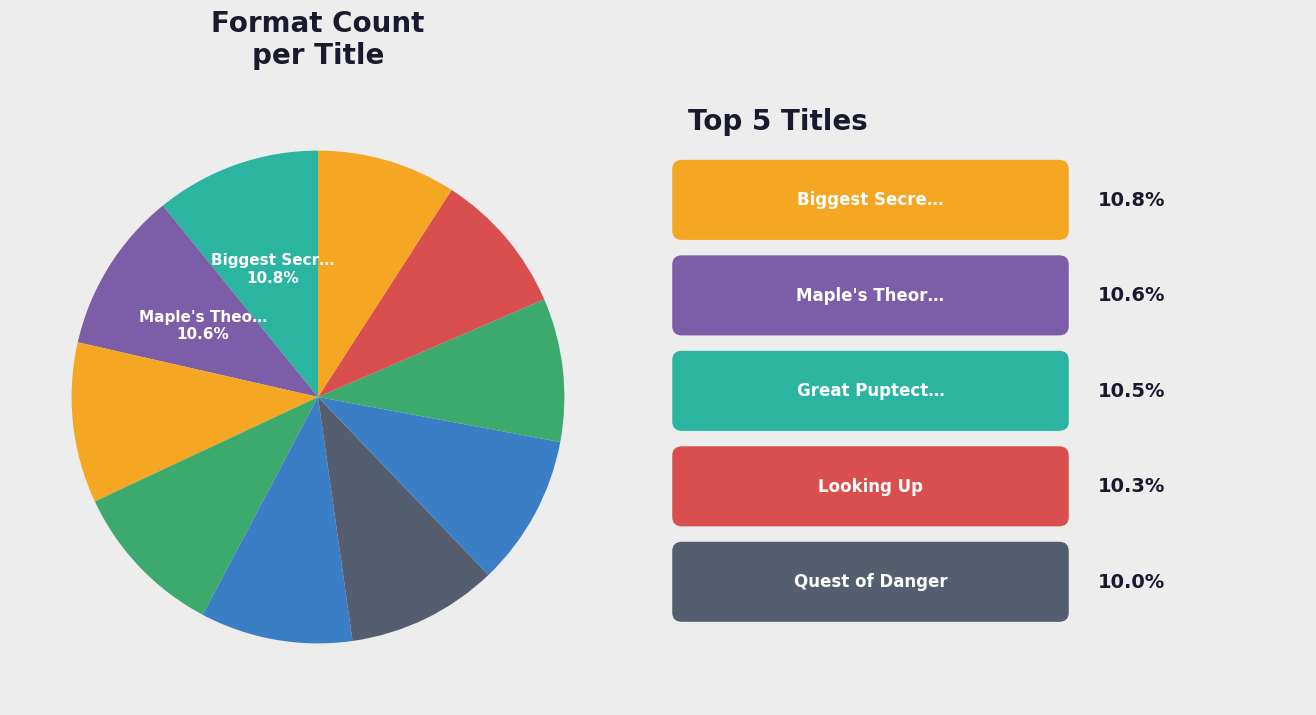

How many segments does this pie chart have?

10